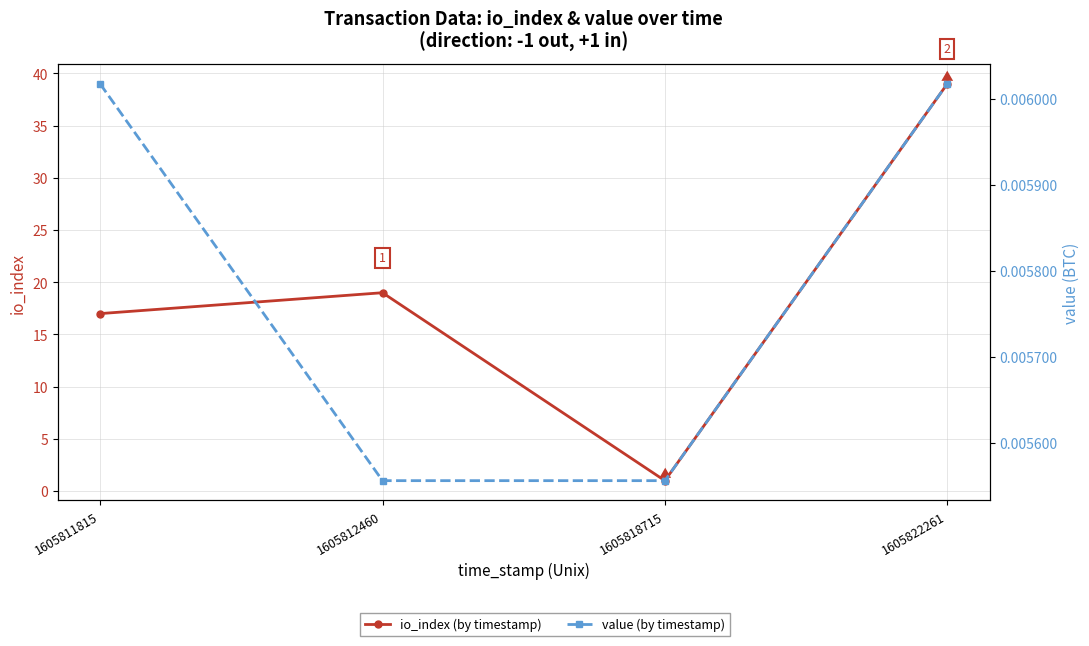

Between 1605812460 and 1605822261, which is larger?

1605822261